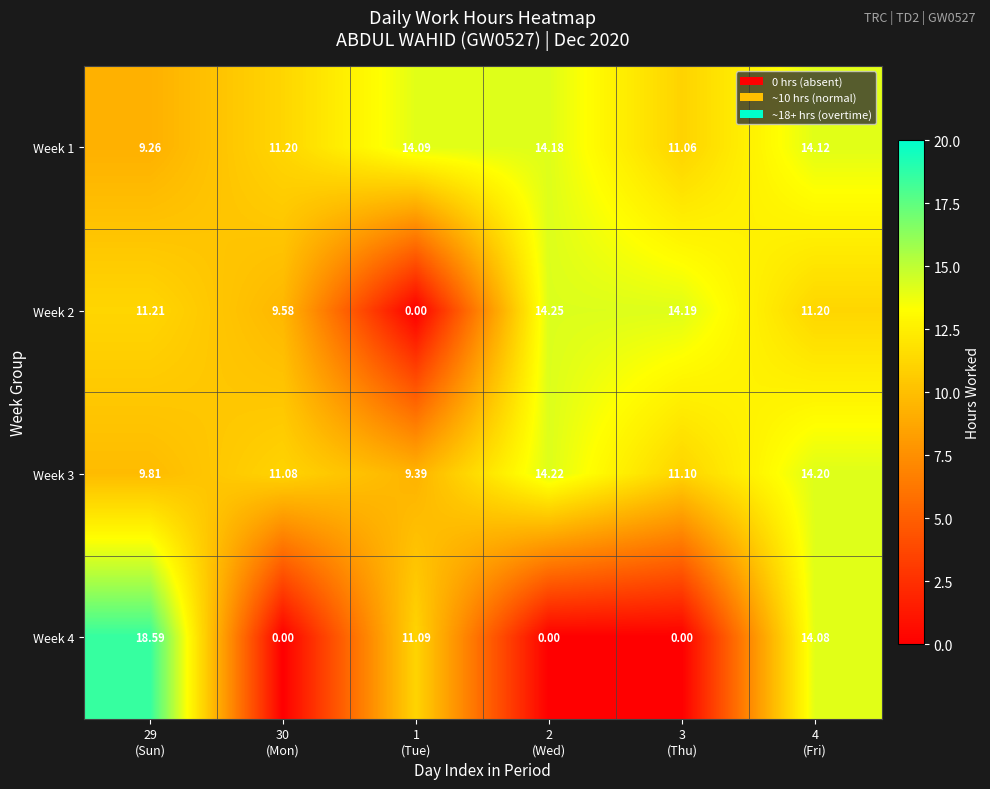

Count the number of data series in this chart.

4